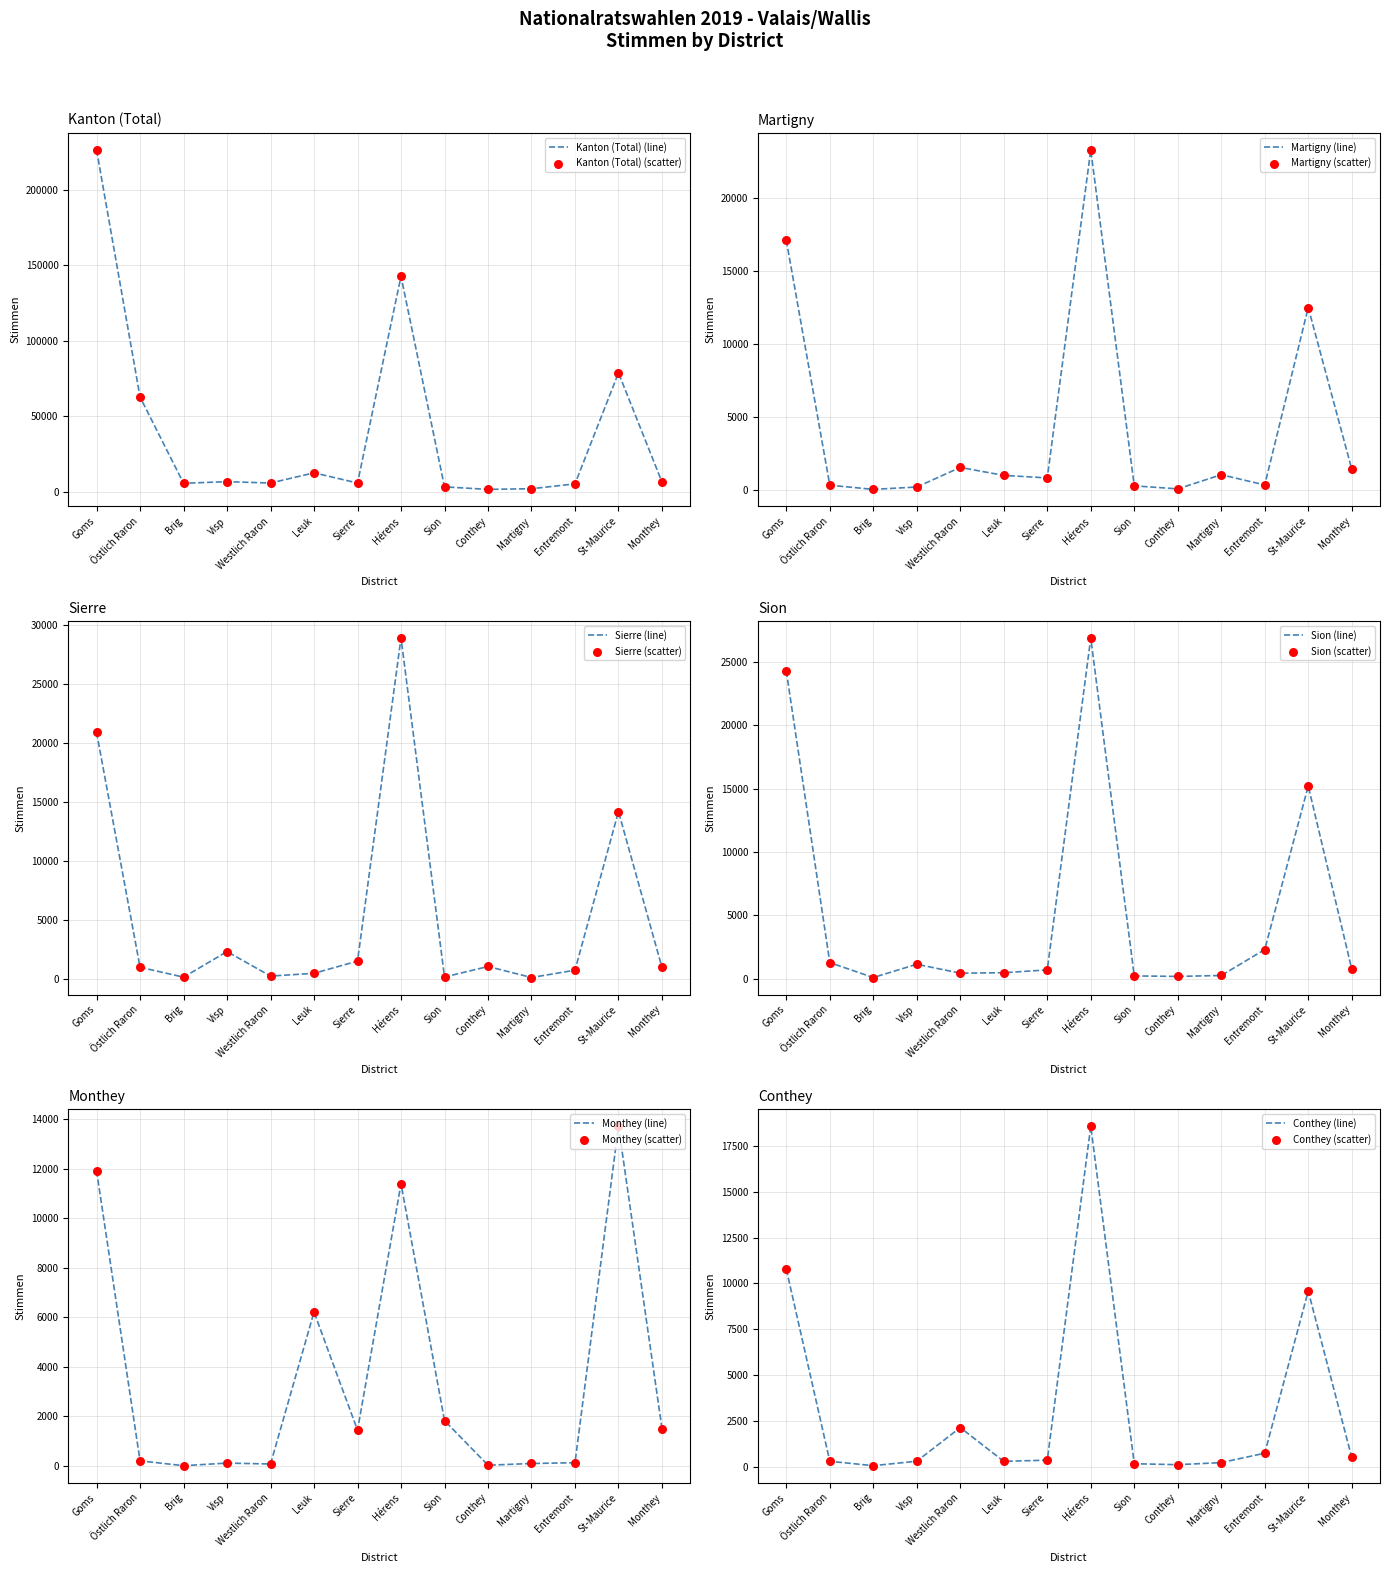

What are all the series names shown in the legend?

Kanton (Total), Martigny, Sierre, Sion, Monthey, Conthey